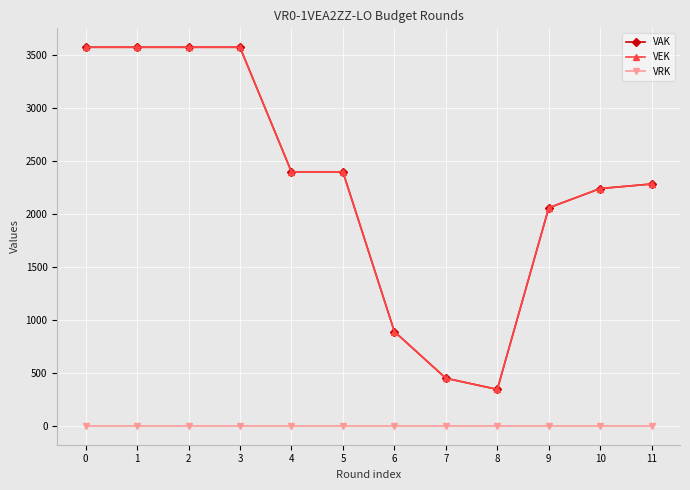

What is the total value across all series at 3?

7148